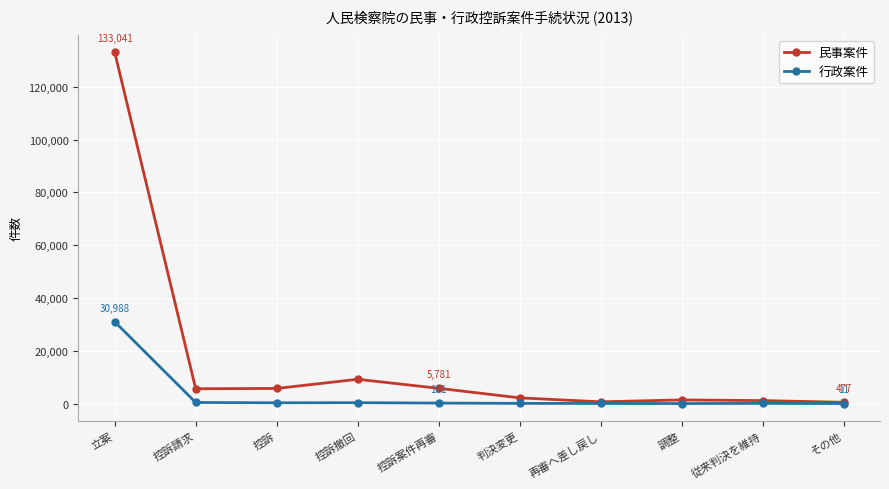

Which series has the largest range (max minus min)?

民事案件